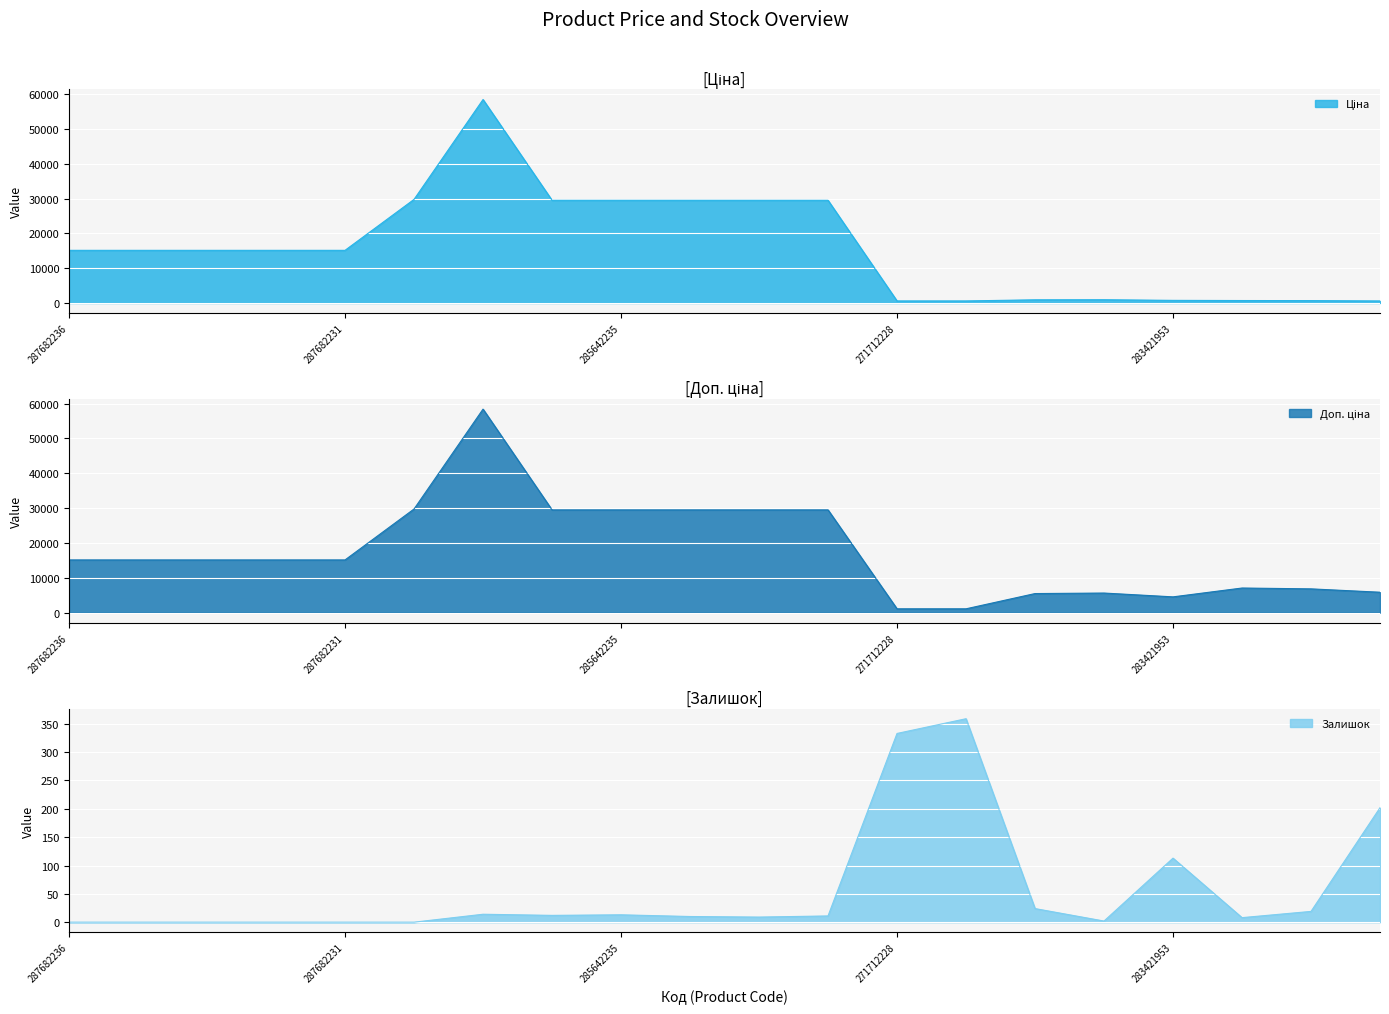

List the labels in order of Ціна value, largest first.

285662232, 287702232, 285642236, 285642235, 285642234, 285642233, 285642231, 287682236, 287682235, 287682234, 287682233, 287682231, 283451953, 283481953, 283421953, 283391953, 283361953, 271712228, 271712227, 283331953